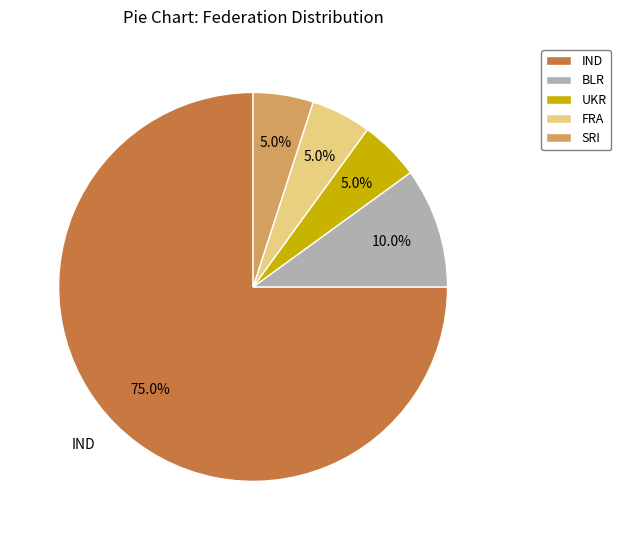

How many segments does this pie chart have?

5